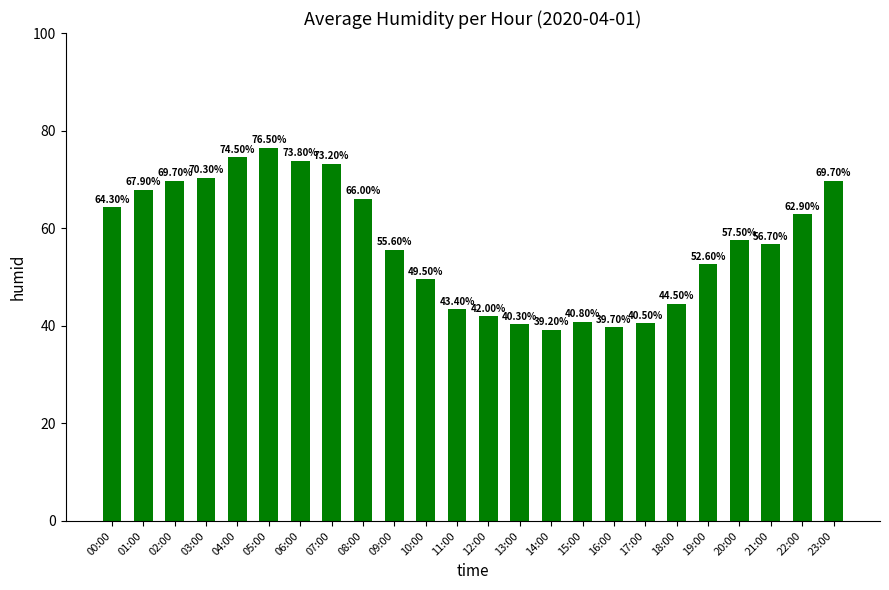

Between 18:00 and 02:00, which is larger?

02:00